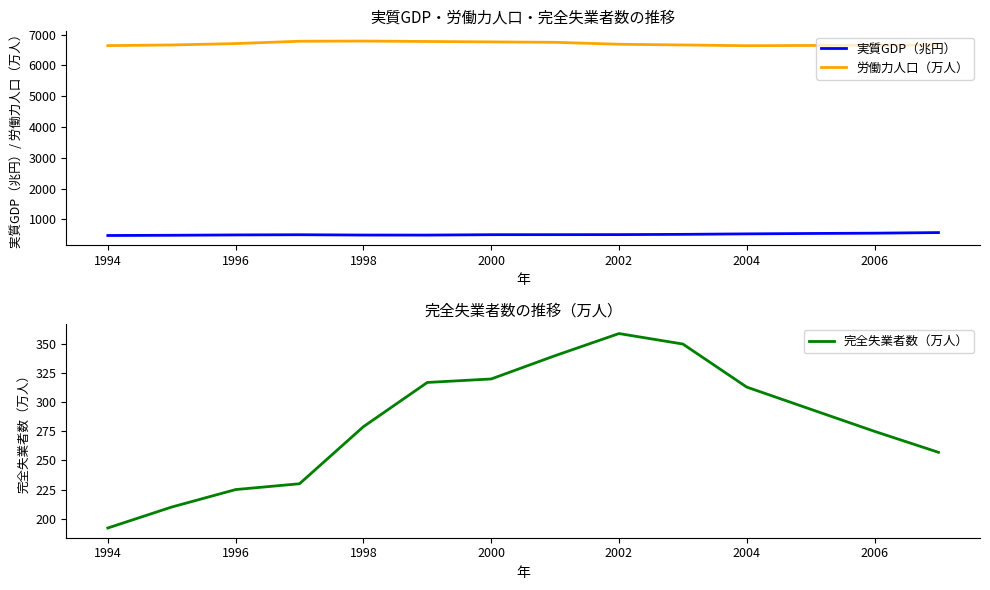

What is the greatest value displayed?

6793.0